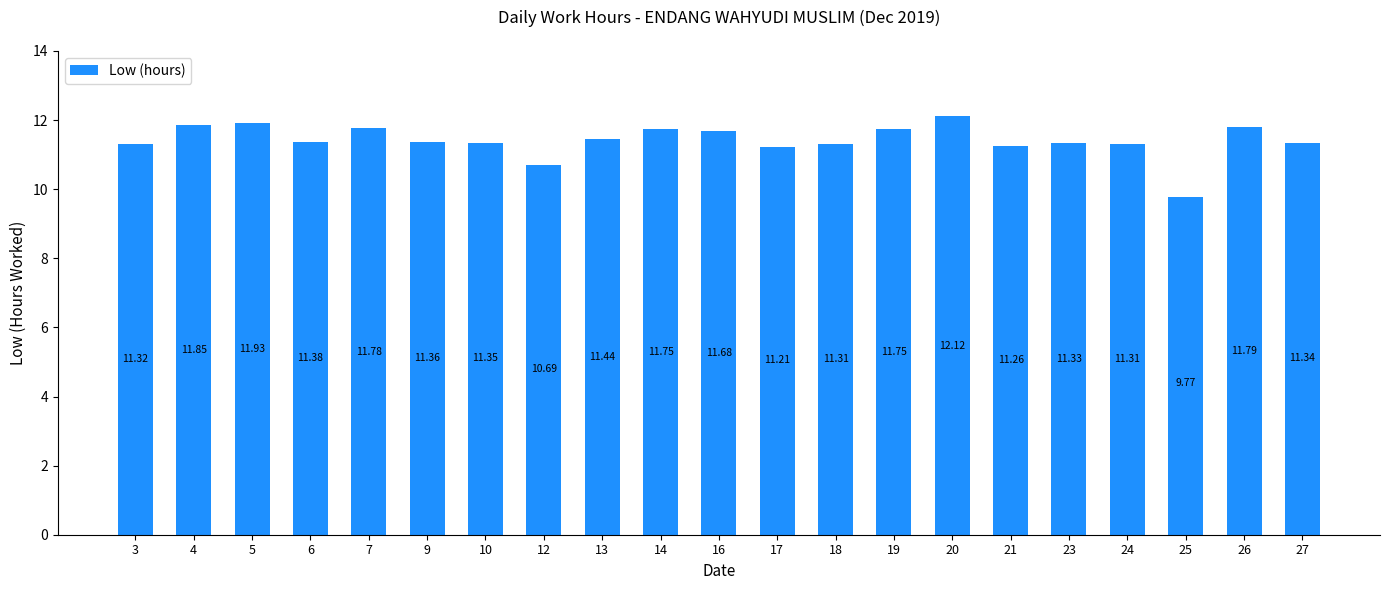

What is the sum of the values at 19 and 20?

23.9